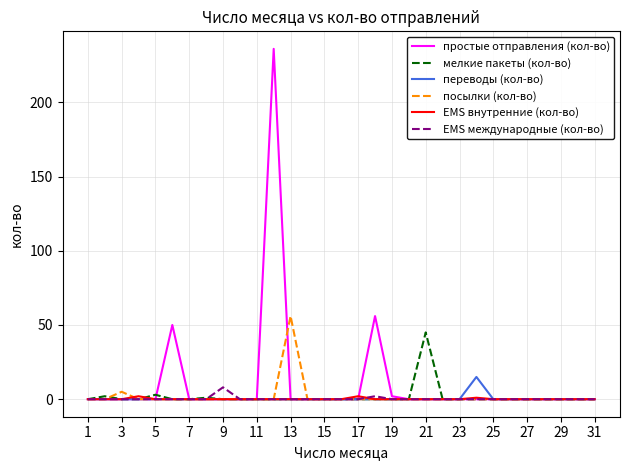

Which series has the widest spread of values?

простые отправления (кол-во)